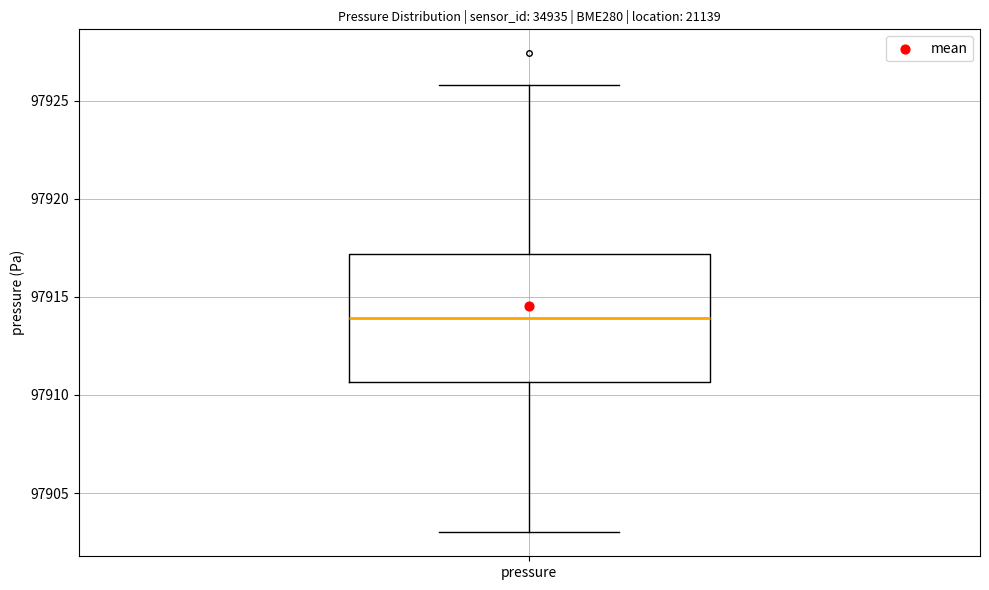

Read this box plot against the y-axis: the position of the median line, the range covered by the box, and the ends of both whiskers. The values are not printed on the chart, so give them approximately, as read against the axis.

median 97914.0, box 97910.5 to 97917.0, whiskers 97903.0 to 97926.0